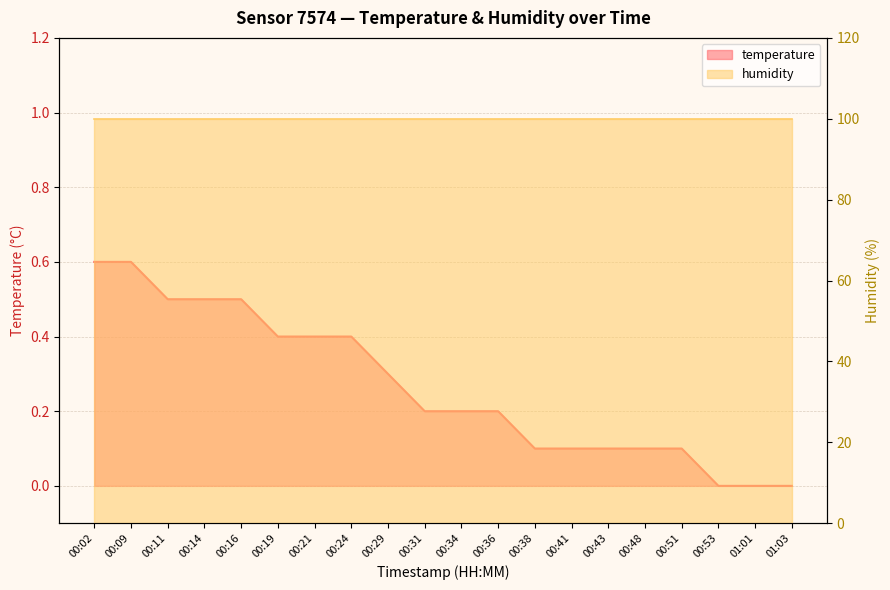

What is the maximum value shown in the chart?

0.6